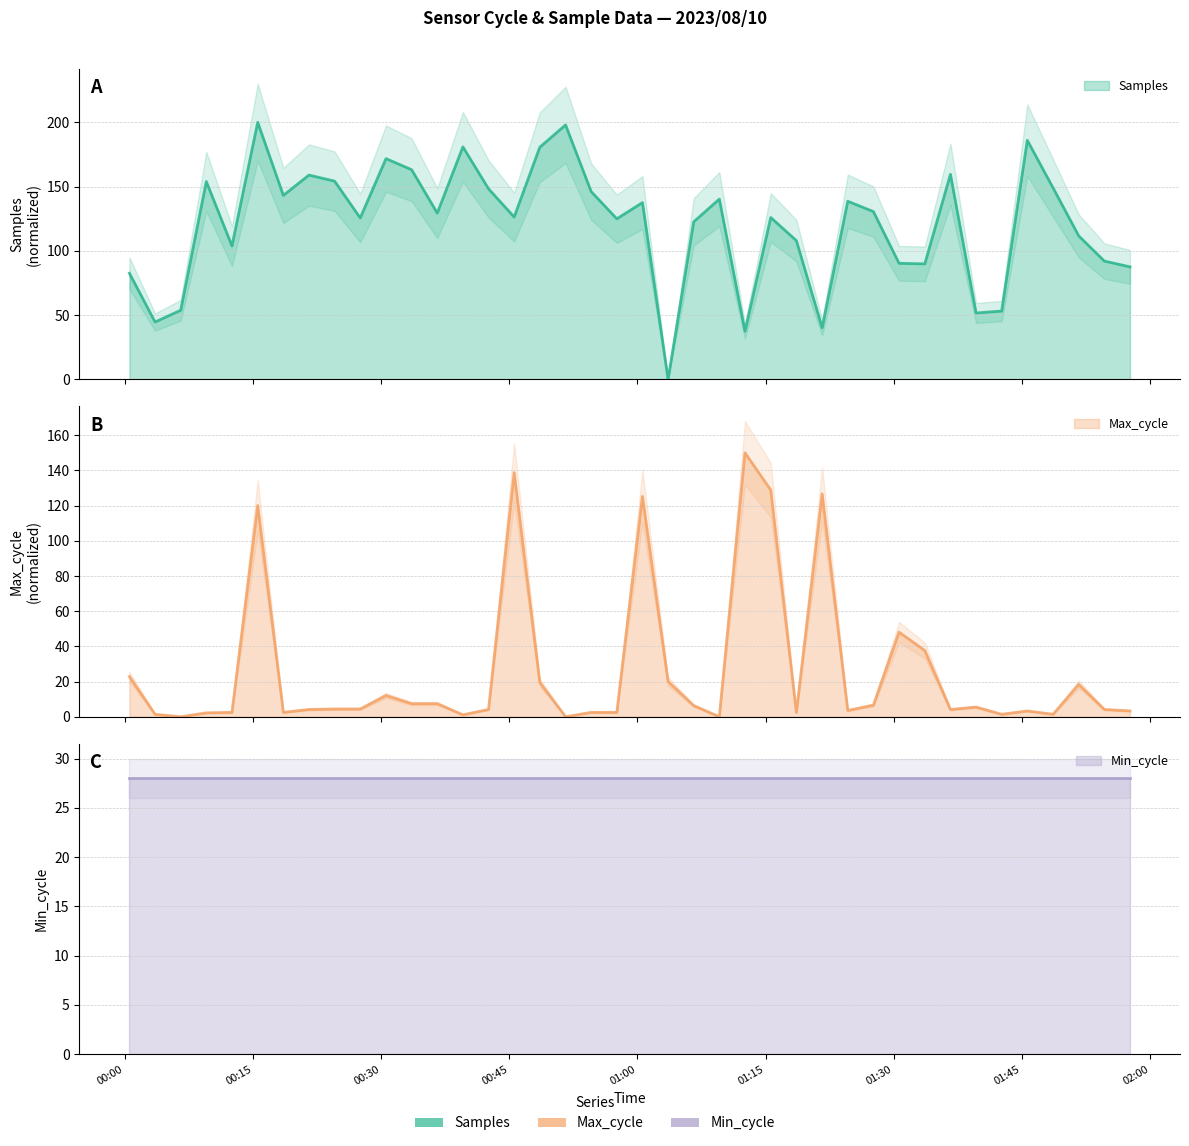

True or false: Max_cycle has a value of 168.4 at 27.

False